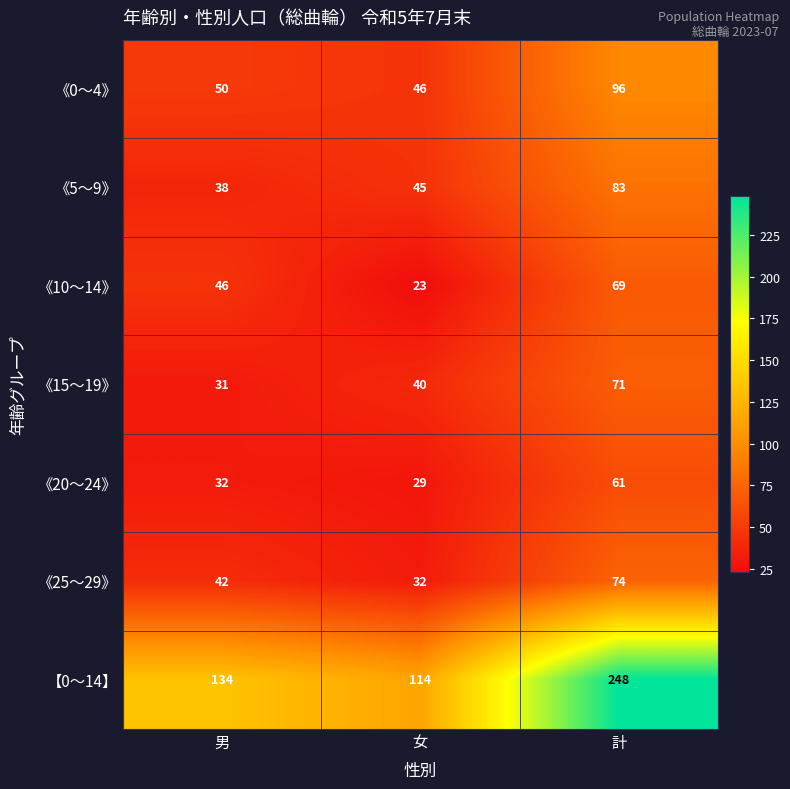

How many data points in 《15～19》 are less than 40?

1